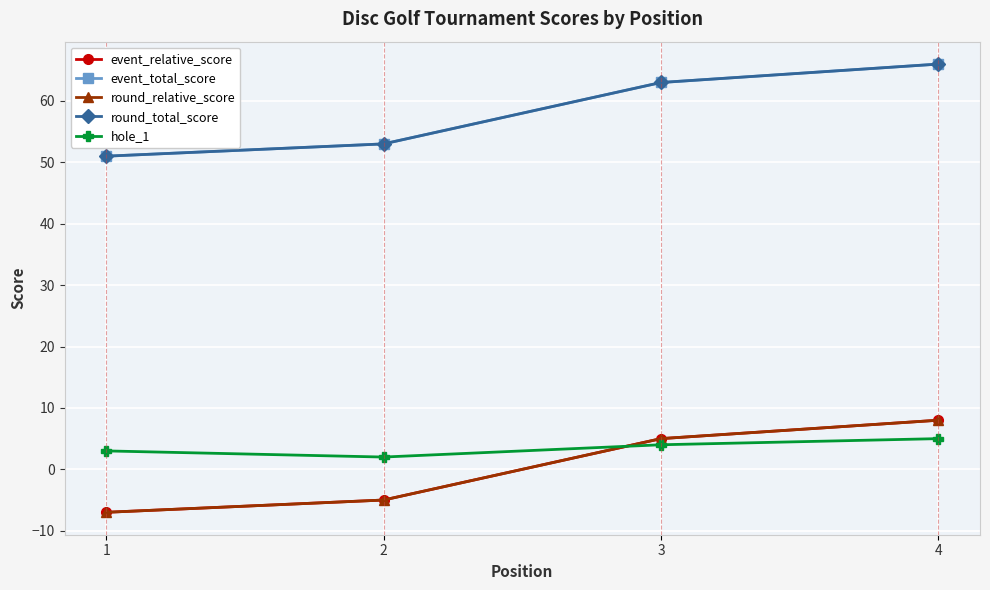

Does the chart have visible grid lines?

Yes